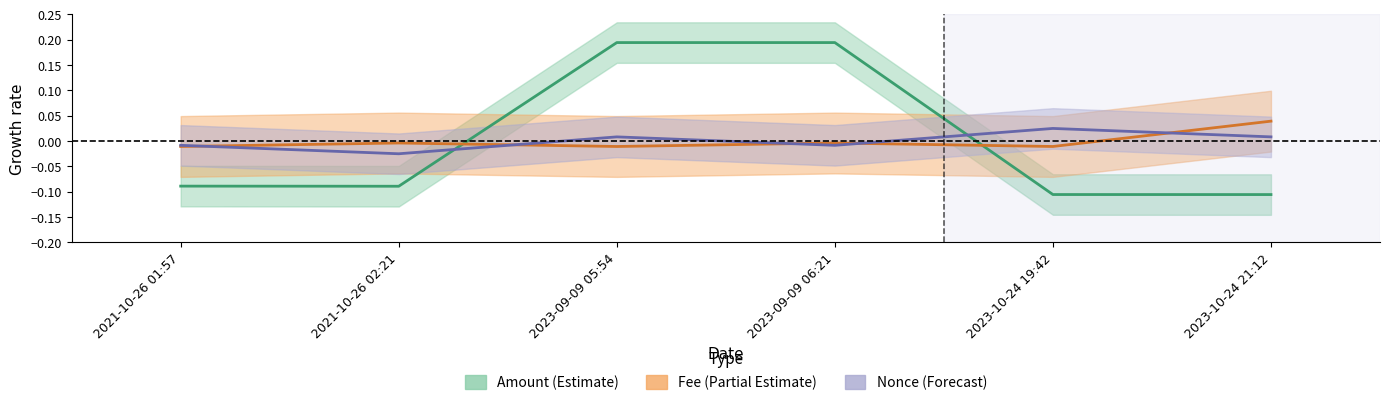

At 2023-10-24 21:12, list the series in order from smallest to largest.

Amount, Nonce, Fee